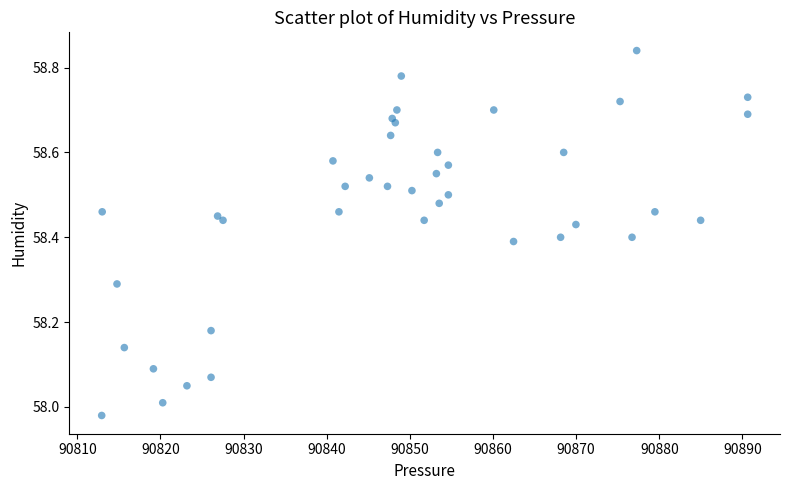

What is the range of Y values (max minus min)?

0.9